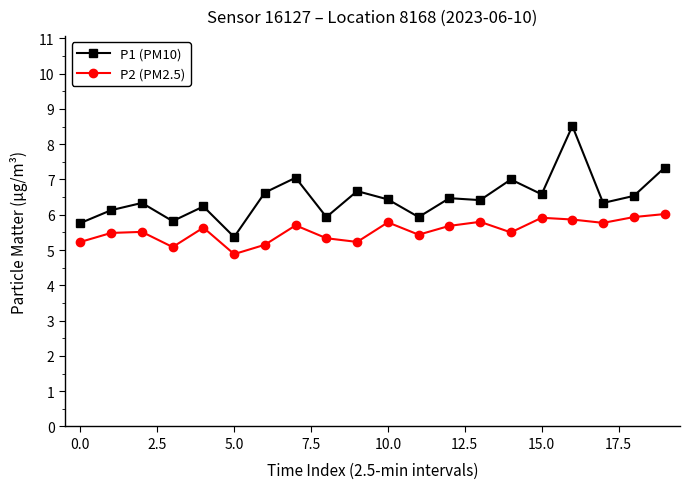

True or false: P2 (PM2.5) and P1 (PM10) intersect in this chart.

False